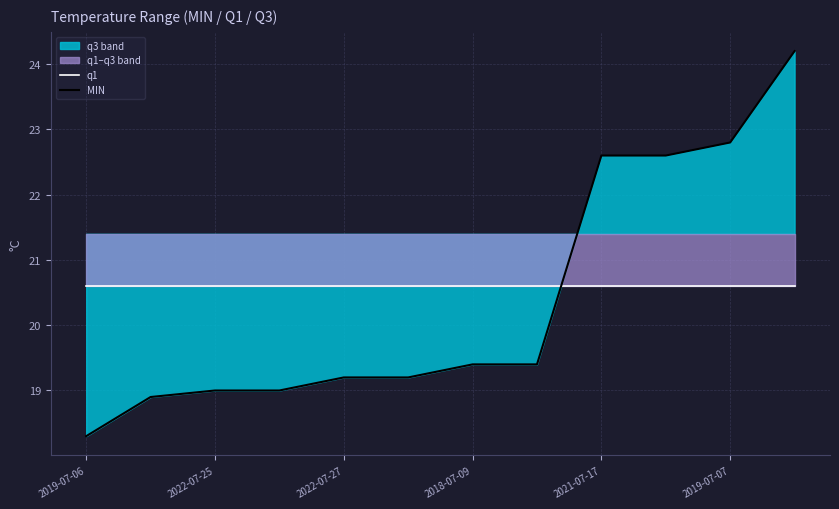

True or false: MIN and q1 intersect in this chart.

True